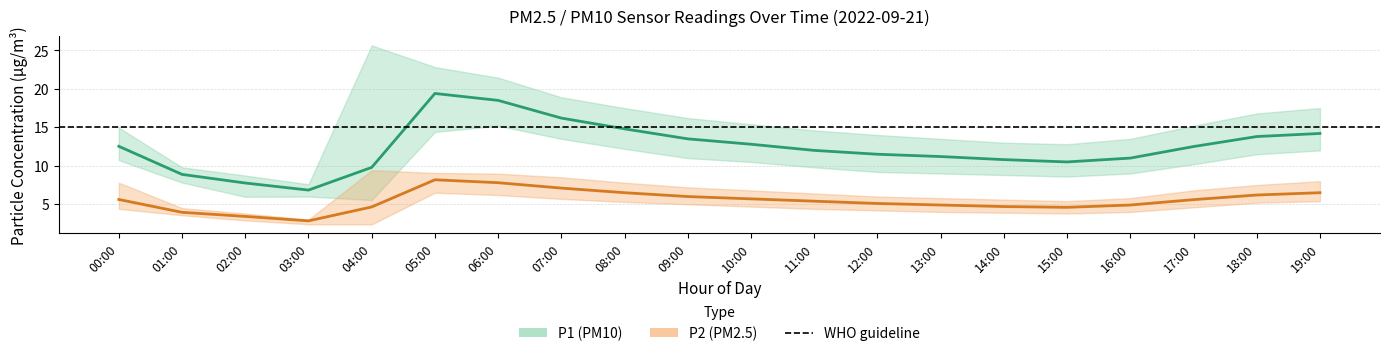

How many values in the P2_center series exceed 5?

12